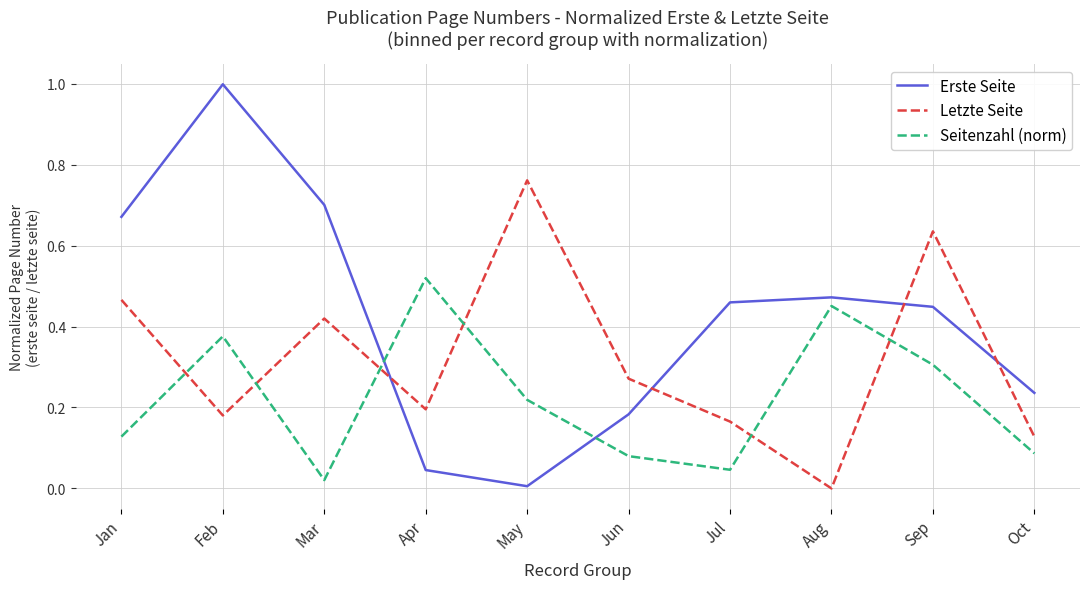

Does the chart have visible grid lines?

Yes